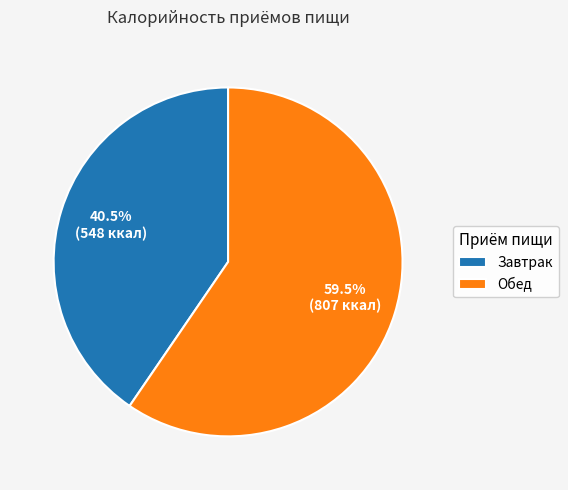

Is Завтрак the majority of the pie?

No